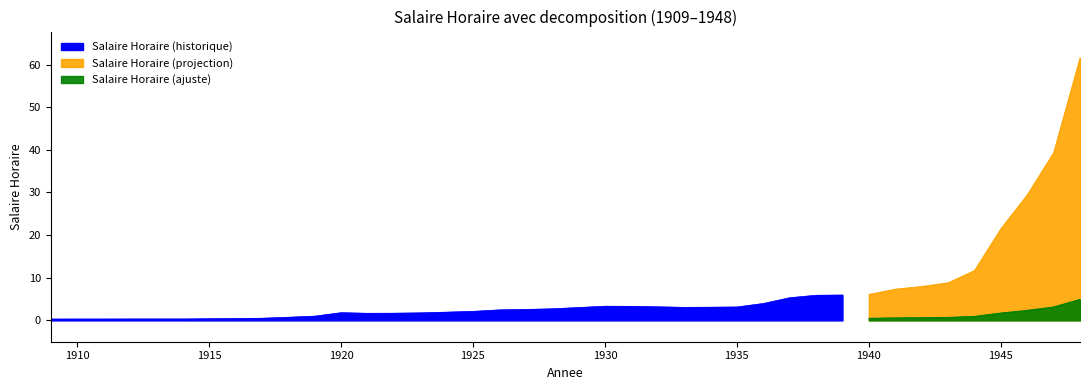

Is it true that the value at 1948 is 61.6?

True